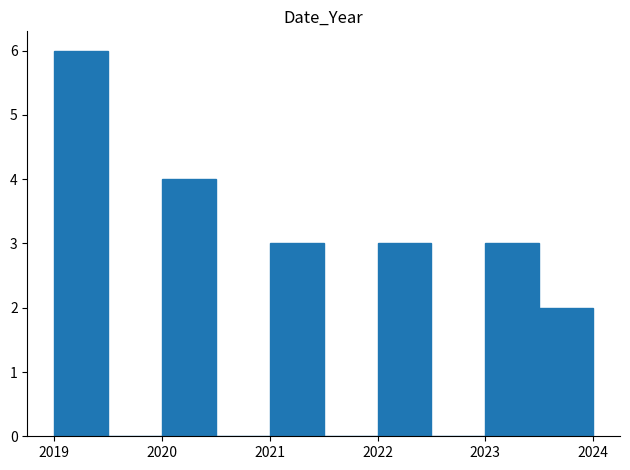

Reading left to right, transcribe this chart: for each bar, give the range it covers on the x-axis and its height. The values are not printed on the chart, so give them approximately, as read against the axis.

2019.0 to 2019.5: 6
2019.5 to 2020.0: 0
2020.0 to 2020.5: 4
2020.5 to 2021.0: 0
2021.0 to 2021.5: 3
2021.5 to 2022.0: 0
2022.0 to 2022.5: 3
2022.5 to 2023.0: 0
2023.0 to 2023.5: 3
2023.5 to 2024.0: 2